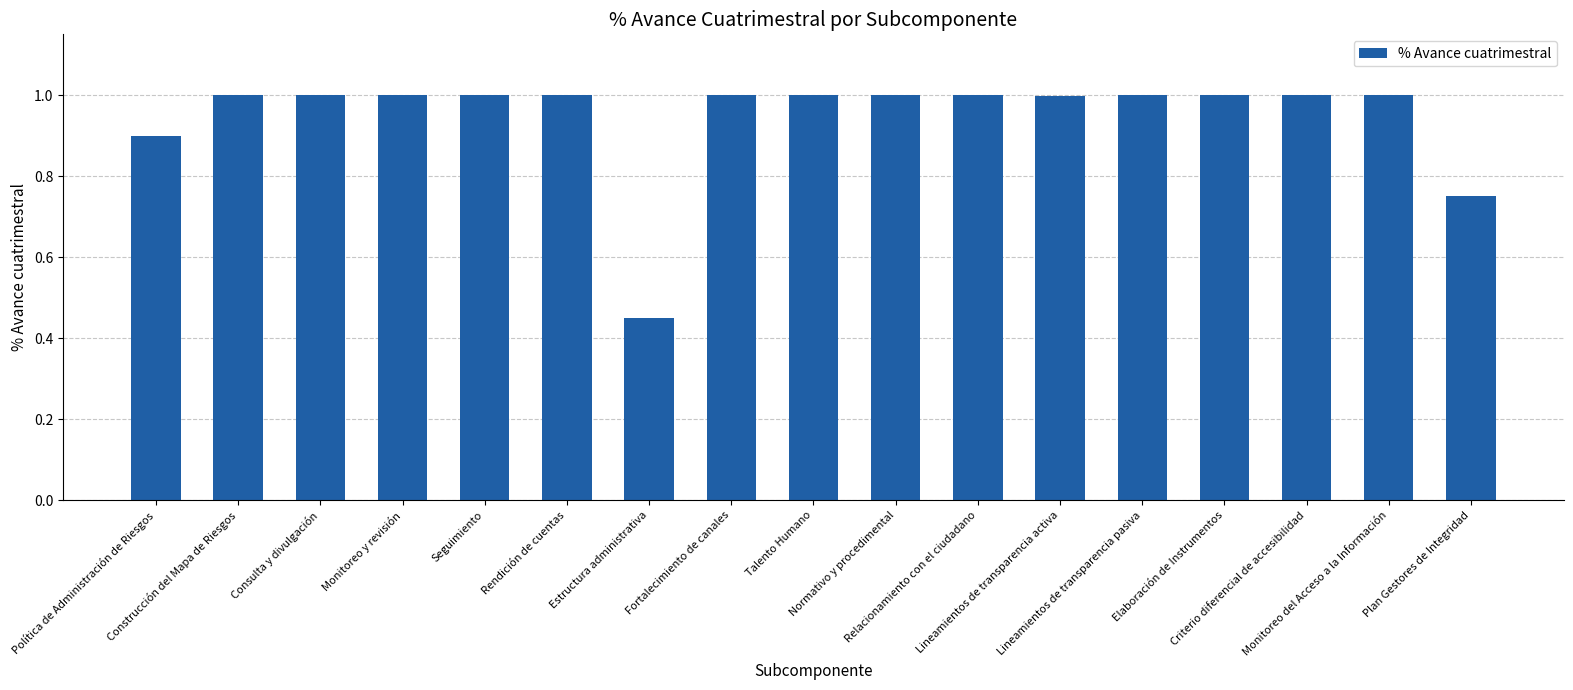

What is the label of the 14th bar from the right?

Monitoreo y revisión